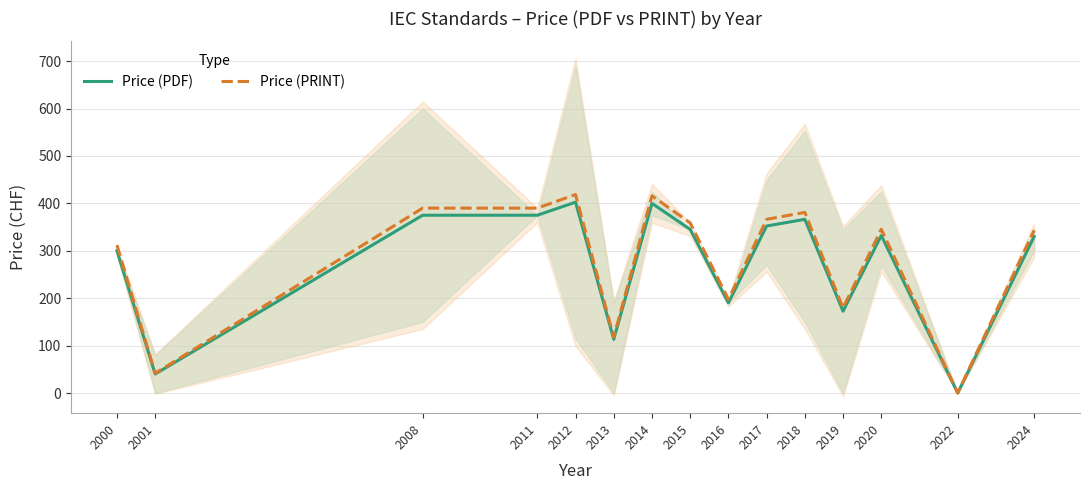

What is the average value of the Price (PRINT) series?

283.9